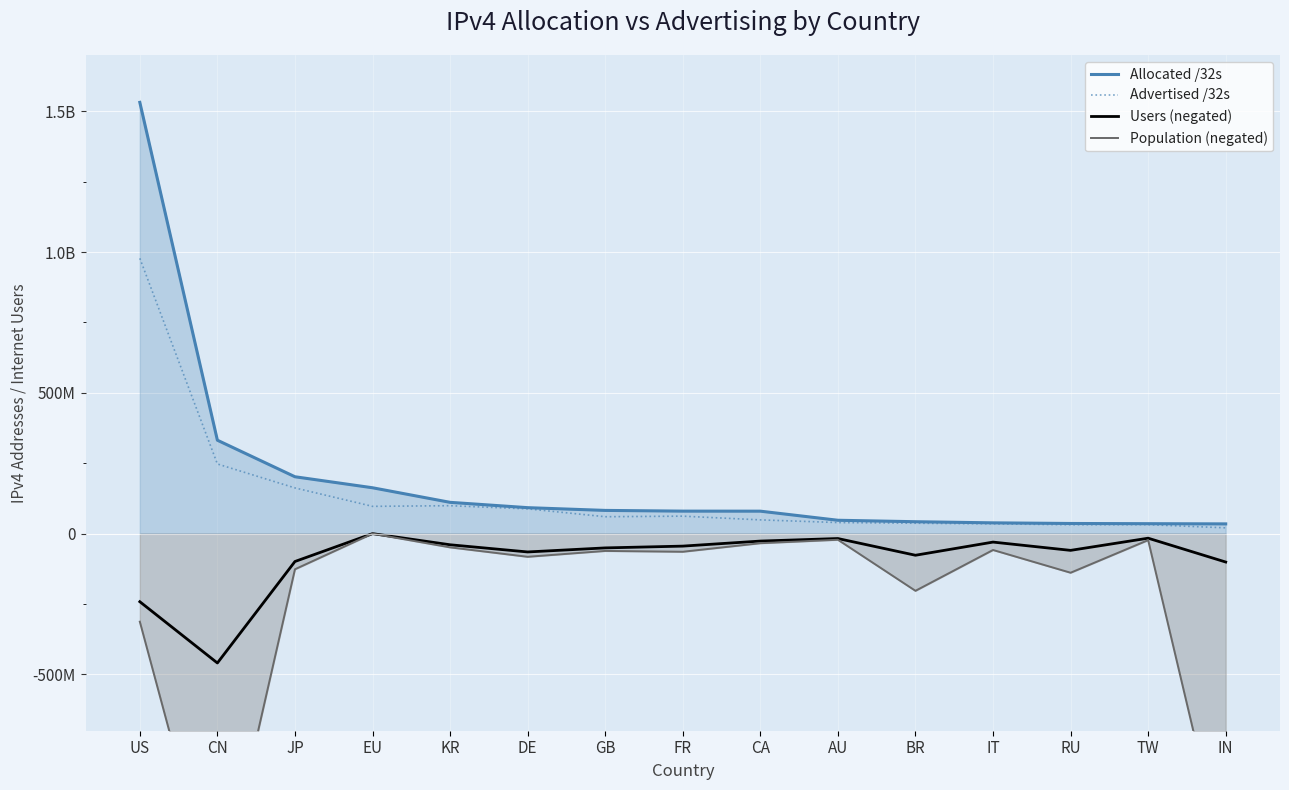

What is the approximate value of Allocated /32s at DE?

92255736